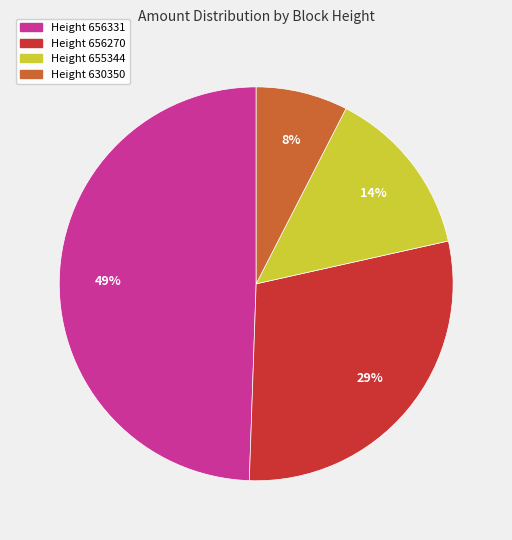

What is the largest slice in the pie chart?

Height 656331